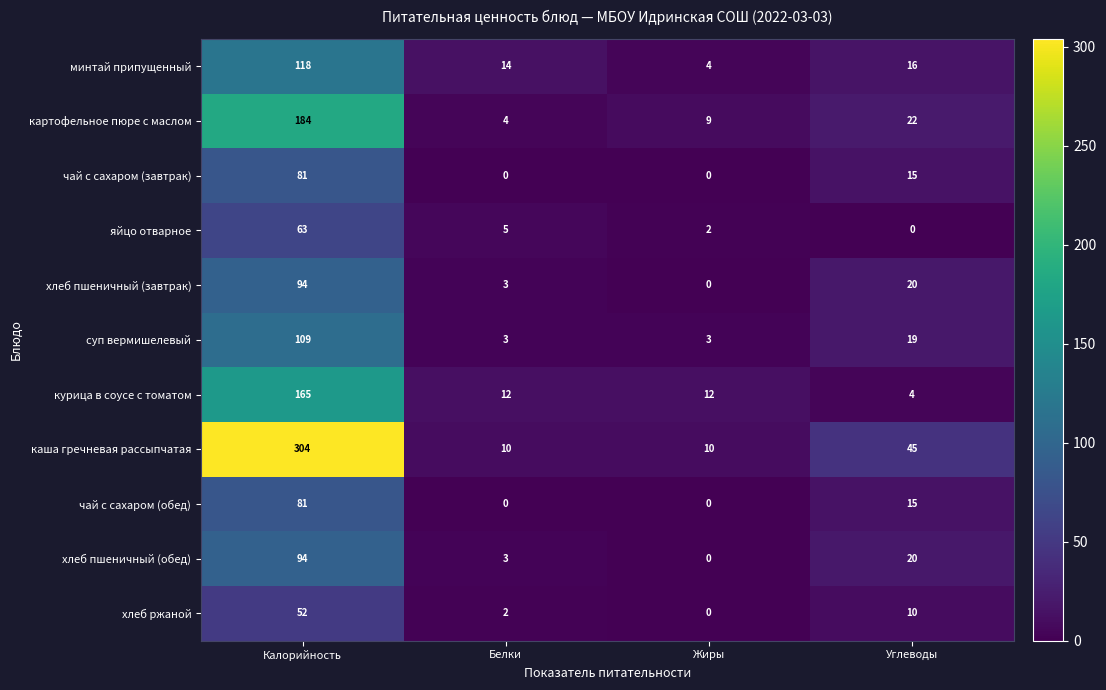

Which series has the widest spread of values?

каша гречневая рассыпчатая